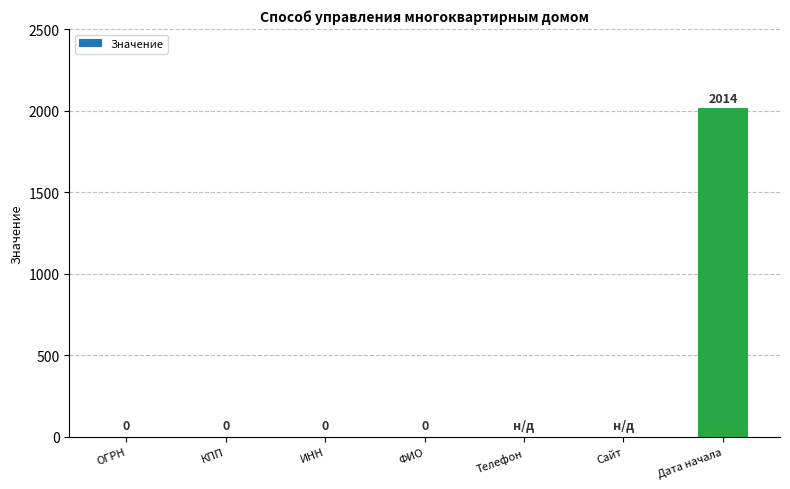

Count the number of values greater than 0.

1